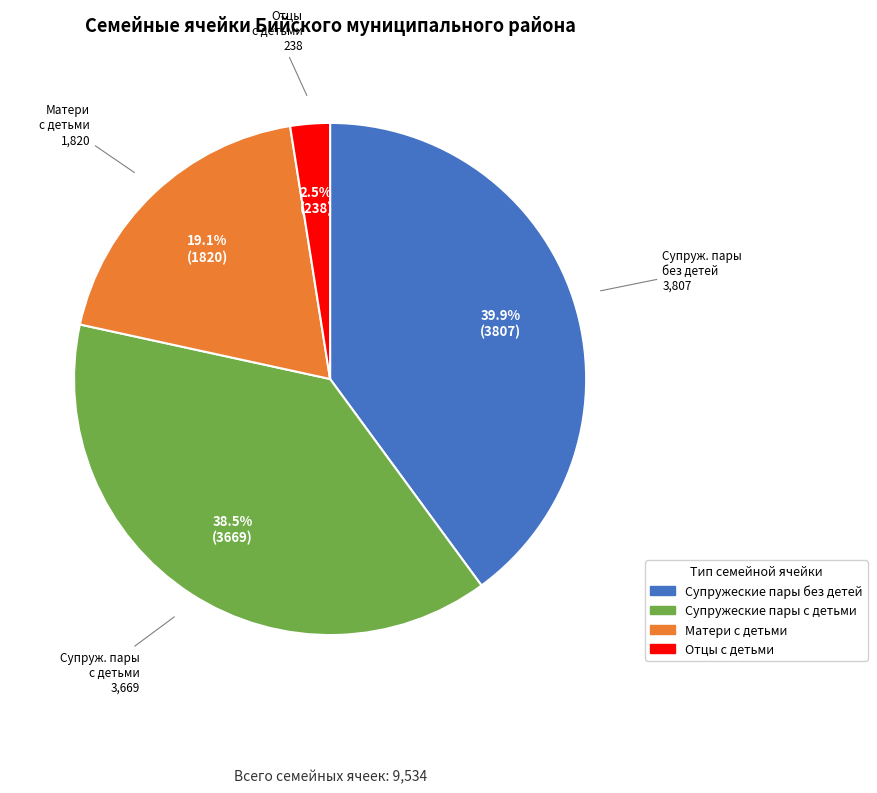

What is the total percentage of Отцы с детьми and Матери с детьми?

21.6%